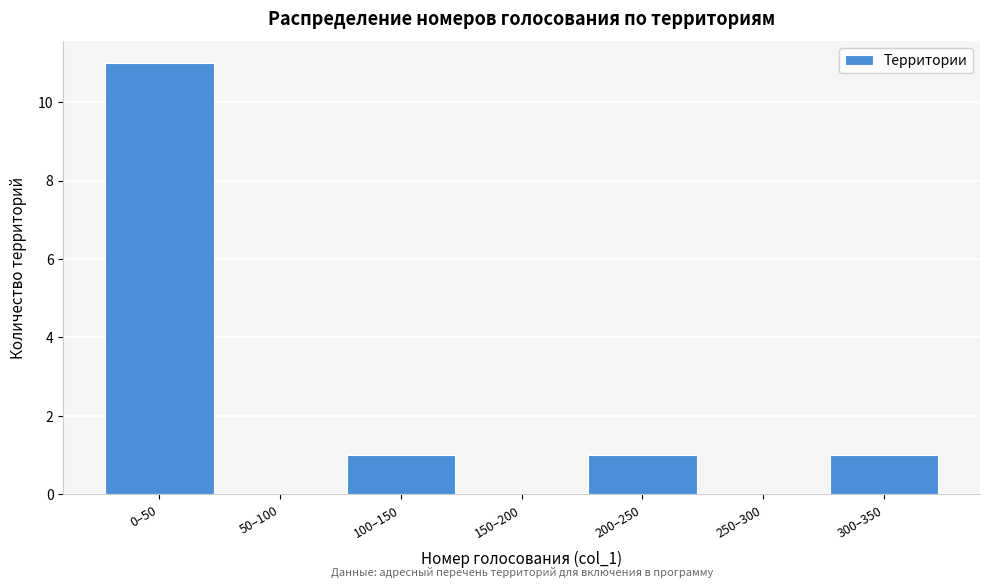

Reading left to right, list all the values displayed in this chart.

0–50=11	50–100=0	100–150=1	150–200=0	200–250=1	250–300=0	300–350=1